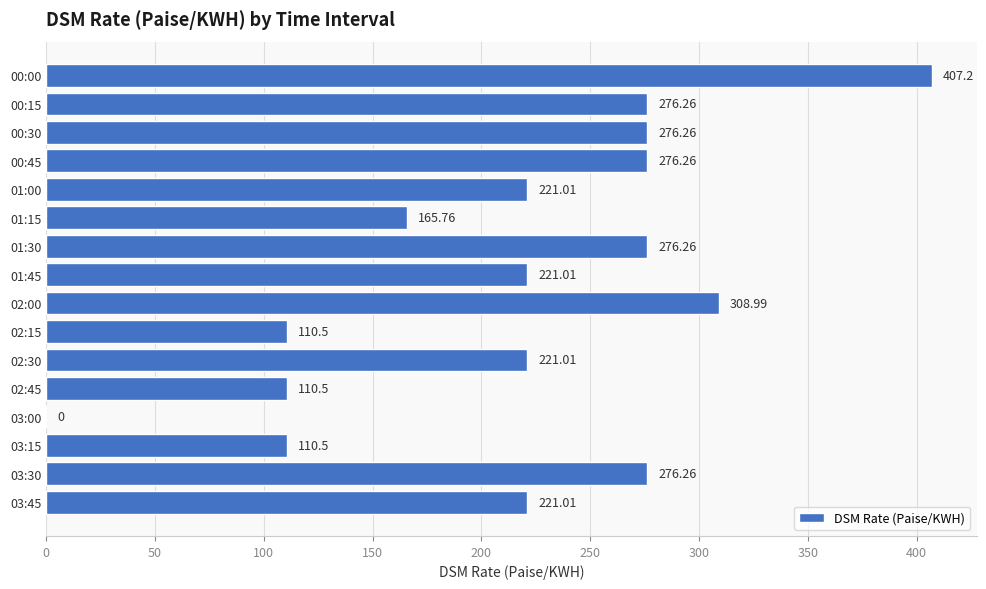

What is the ratio of the value at 00:00 to the value at 00:45?

1.5